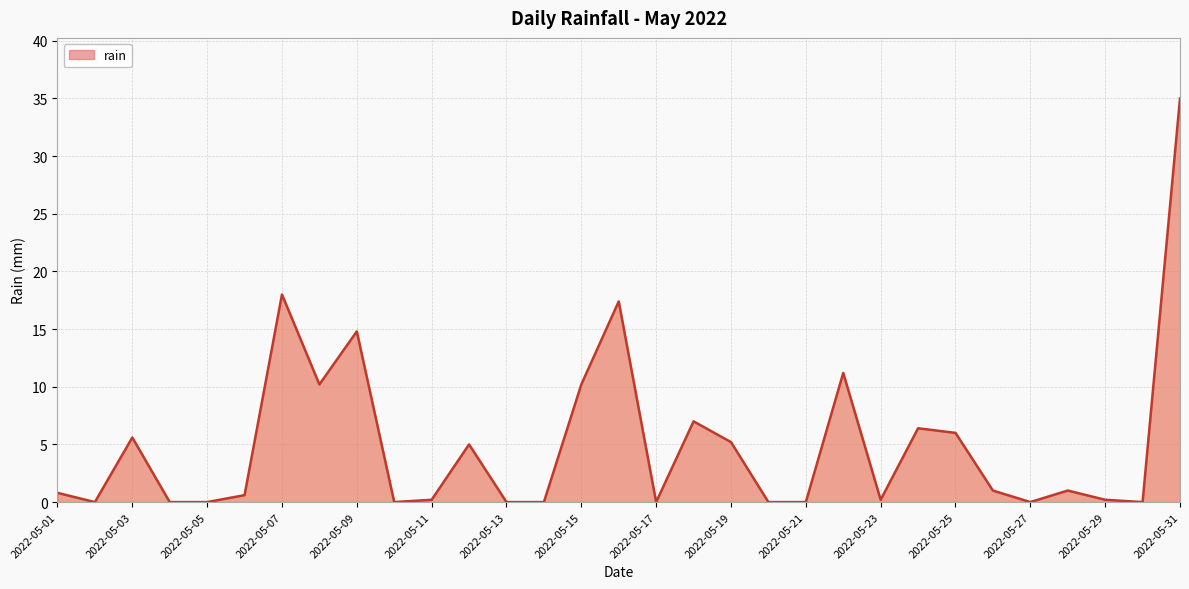

What is the greatest value displayed?

35.0